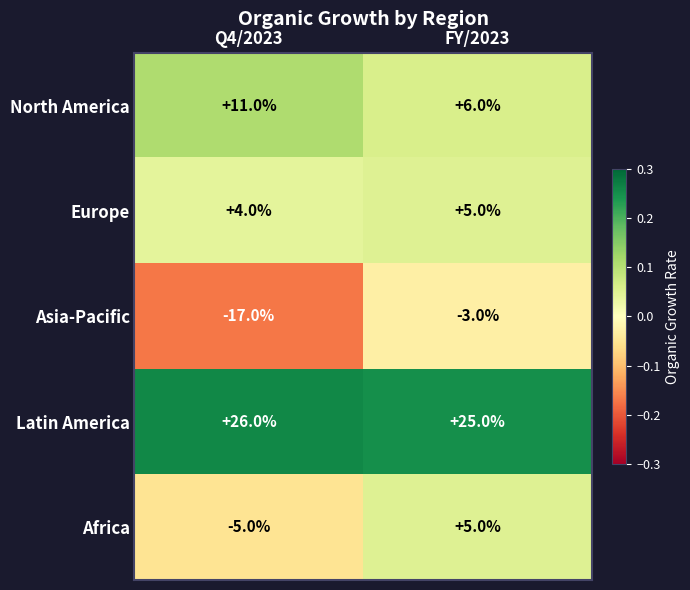

The Europe series shows 4 at Q4/2023. True or false?

True